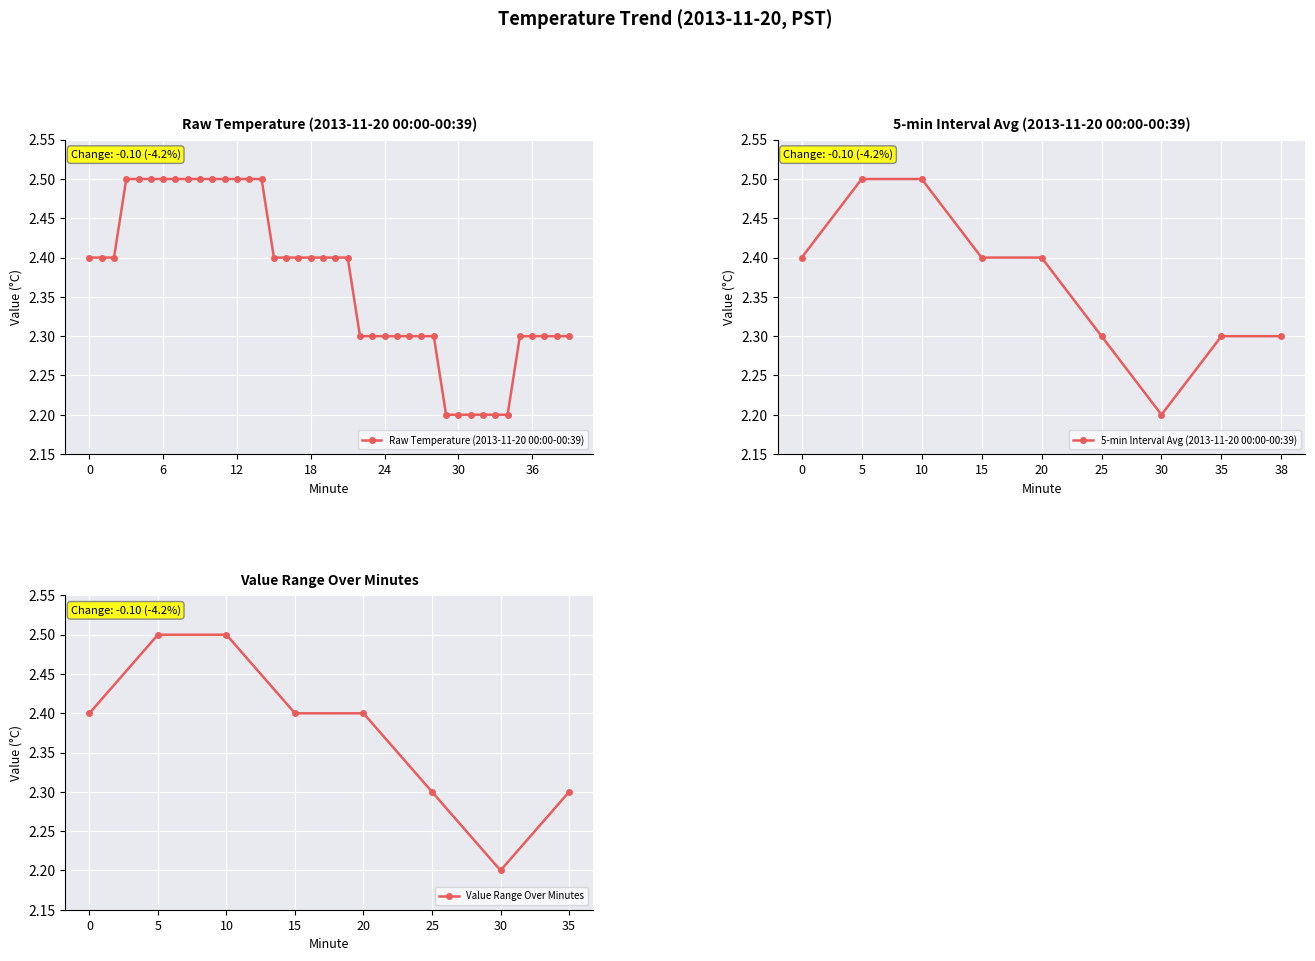

Which has a higher value, 22 or 29?

22